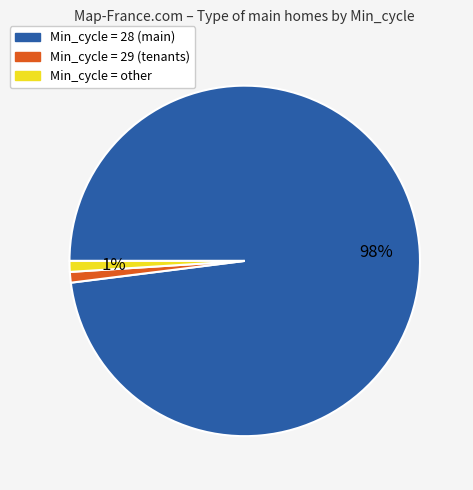

To the nearest percent, what is the difference between the largest and smallest slice percentages?

97%